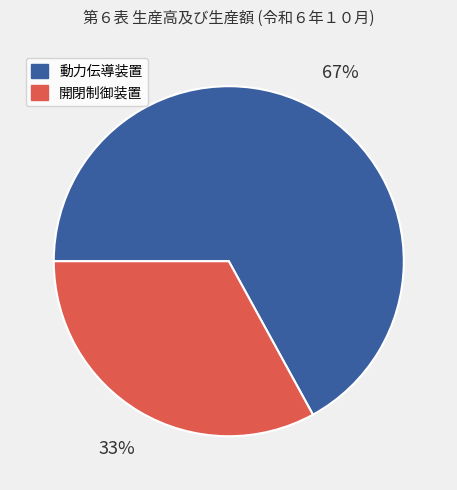

Does 開閉制御装置 represent more than half of the total?

No